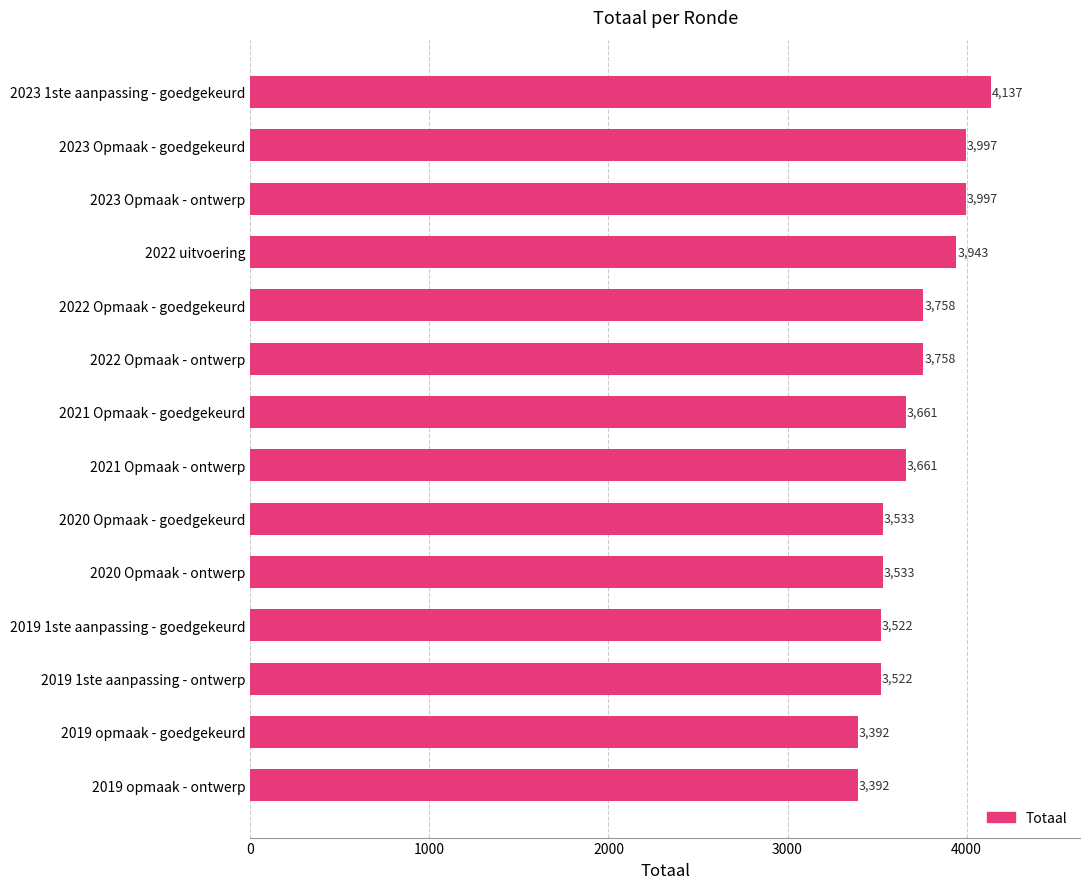

True or false: the data shows 1095 at 2023 Opmaak - goedgekeurd.

False